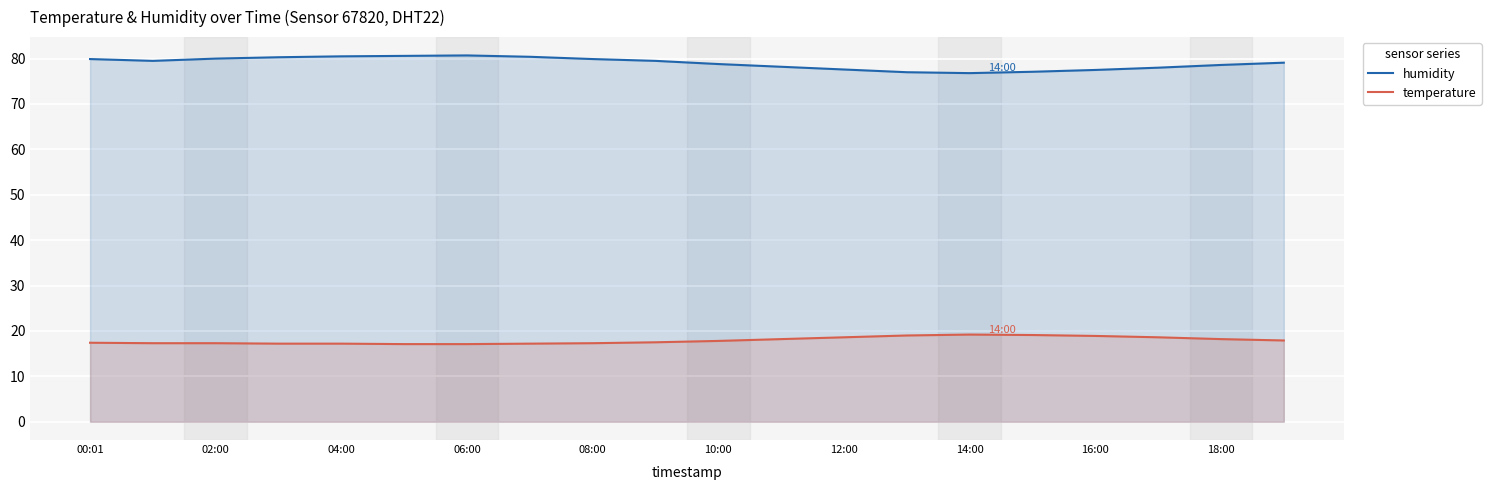

What is the smallest value displayed?

17.1